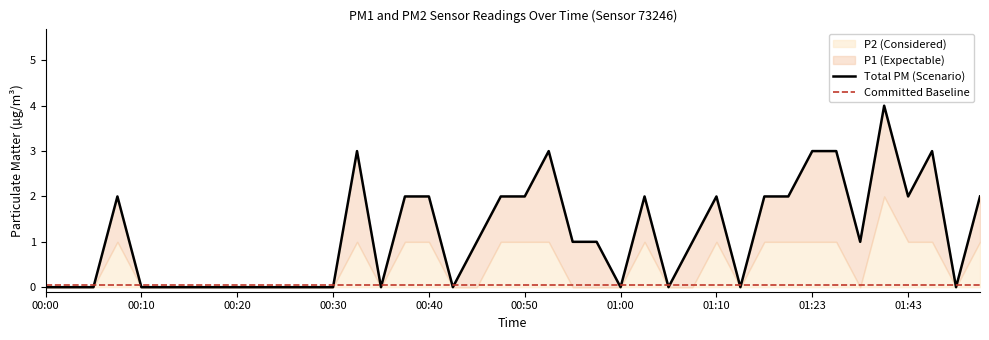

True or false: P2 and P1 cross at least once.

False